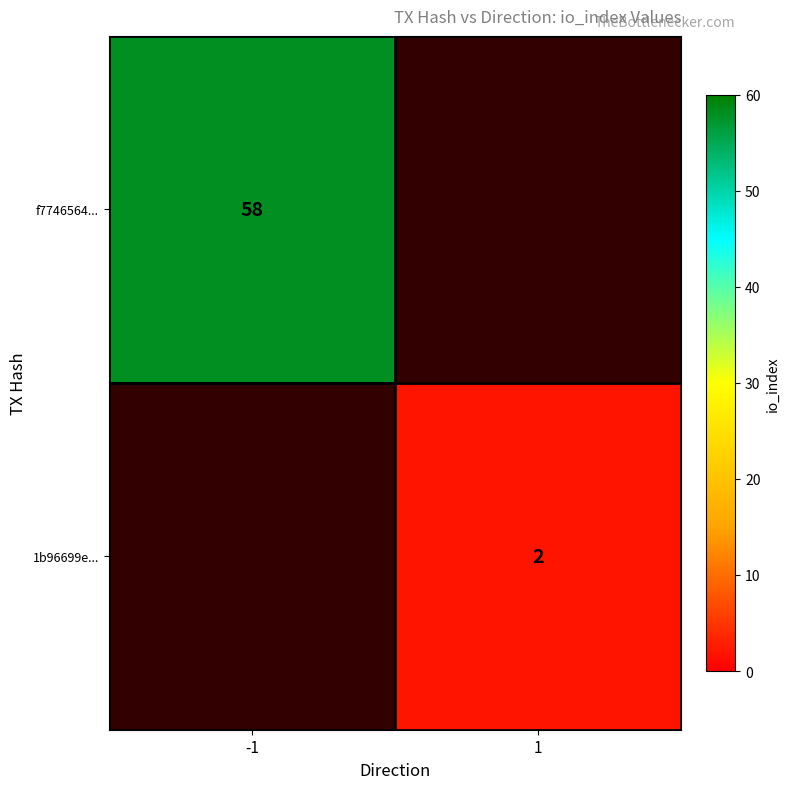

The value of 1b96699e... at 1 is 2. True or false?

True